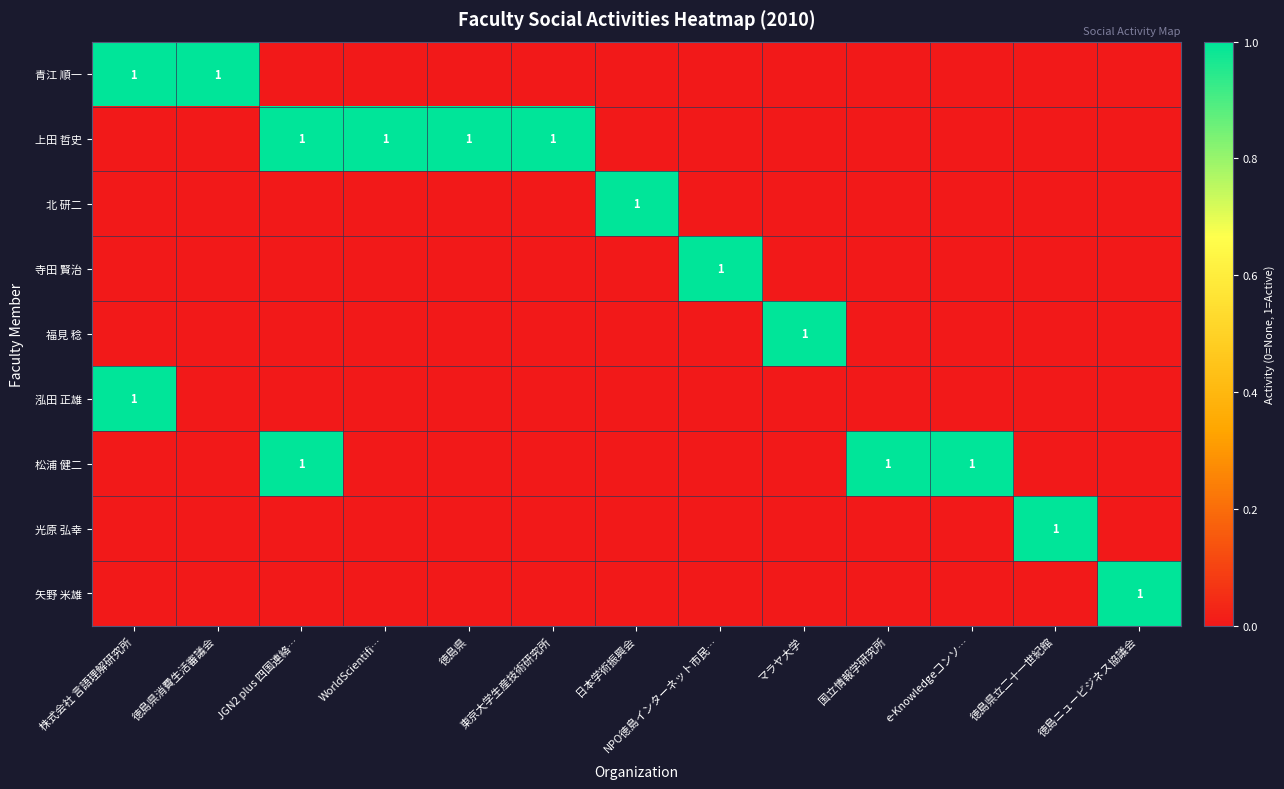

How many values in 福見 稔 are above zero?

1